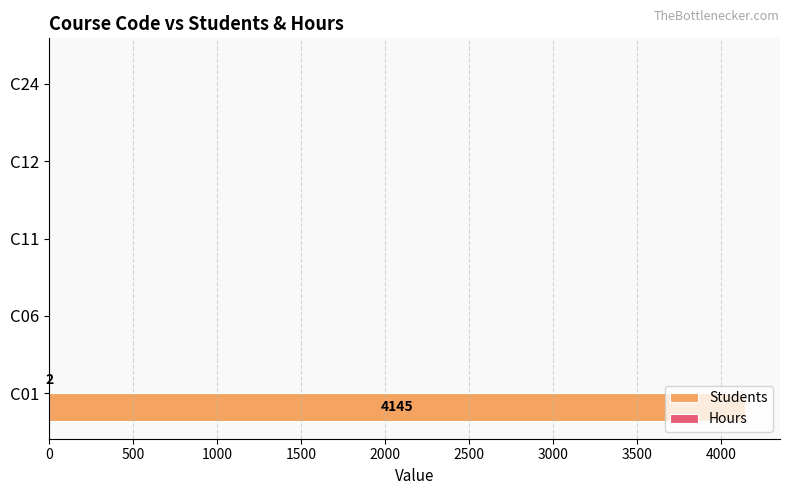

How many data points in Students are above 0?

1